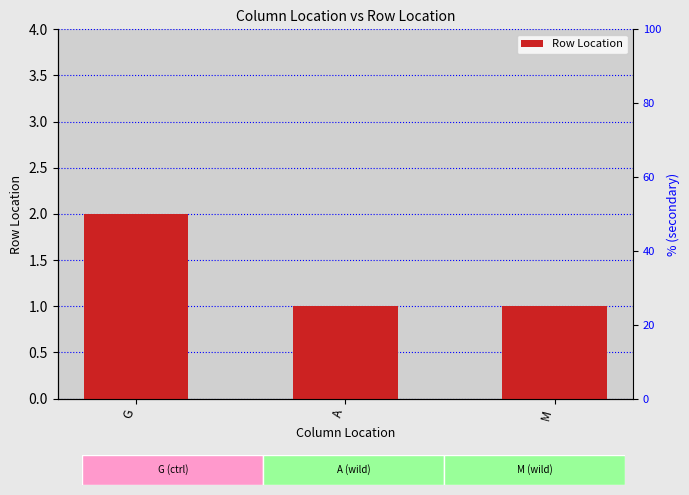

How many values are between 1 and 2?

3